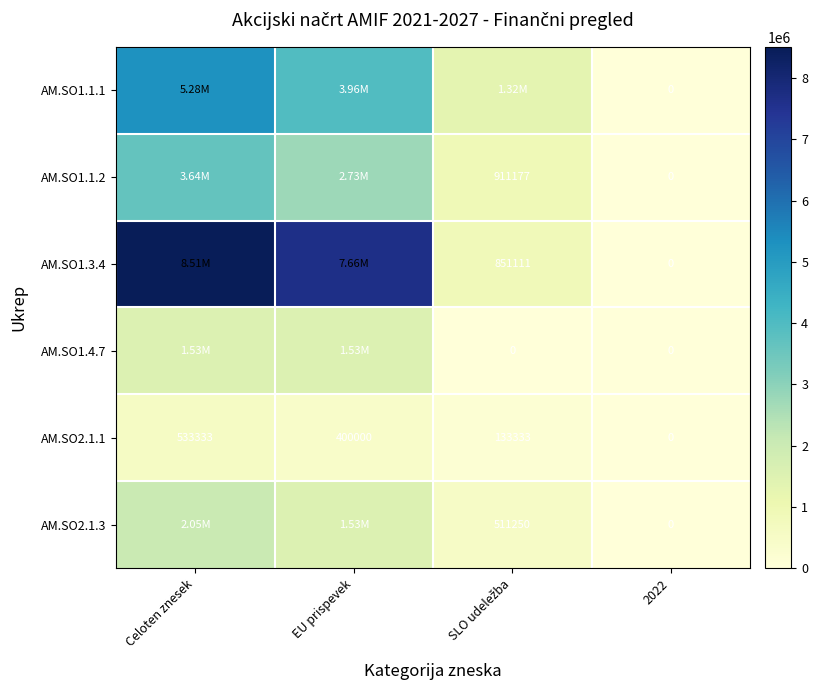

Which category has the highest value in the AM.SO2.1.1 series?

Celoten znesek